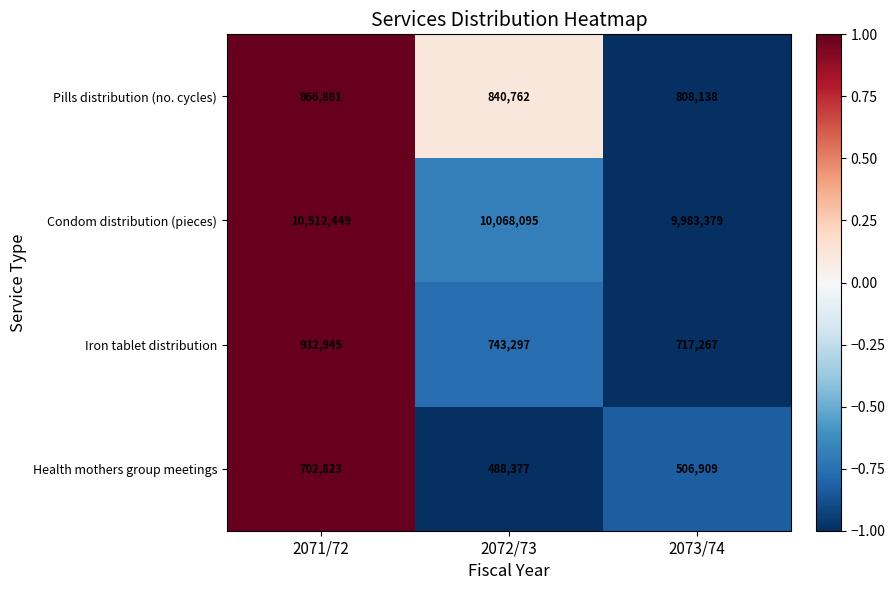

What is the sum of the Iron tablet distribution values at 2072/73 and 2071/72?

1676242